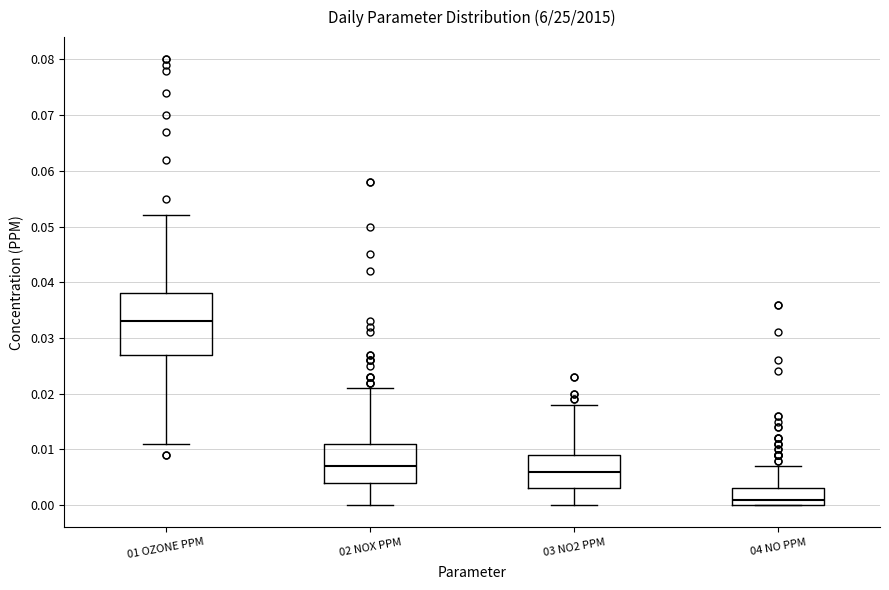

Reading left to right, read every box against the y-axis: the position of its median line, the range the box covers, and the ends of its whiskers. The values are not printed on the chart, so give them approximately, as read against the axis.

01 OZONE PPM: median 0.033, box 0.027 to 0.038, whiskers 0.011 to 0.052
02 NOX PPM: median 0.007, box 0.004 to 0.011, whiskers 0.000 to 0.021
03 NO2 PPM: median 0.006, box 0.003 to 0.009, whiskers 0.000 to 0.018
04 NO PPM: median 0.001, box 0.000 to 0.003, whiskers 0.000 to 0.007